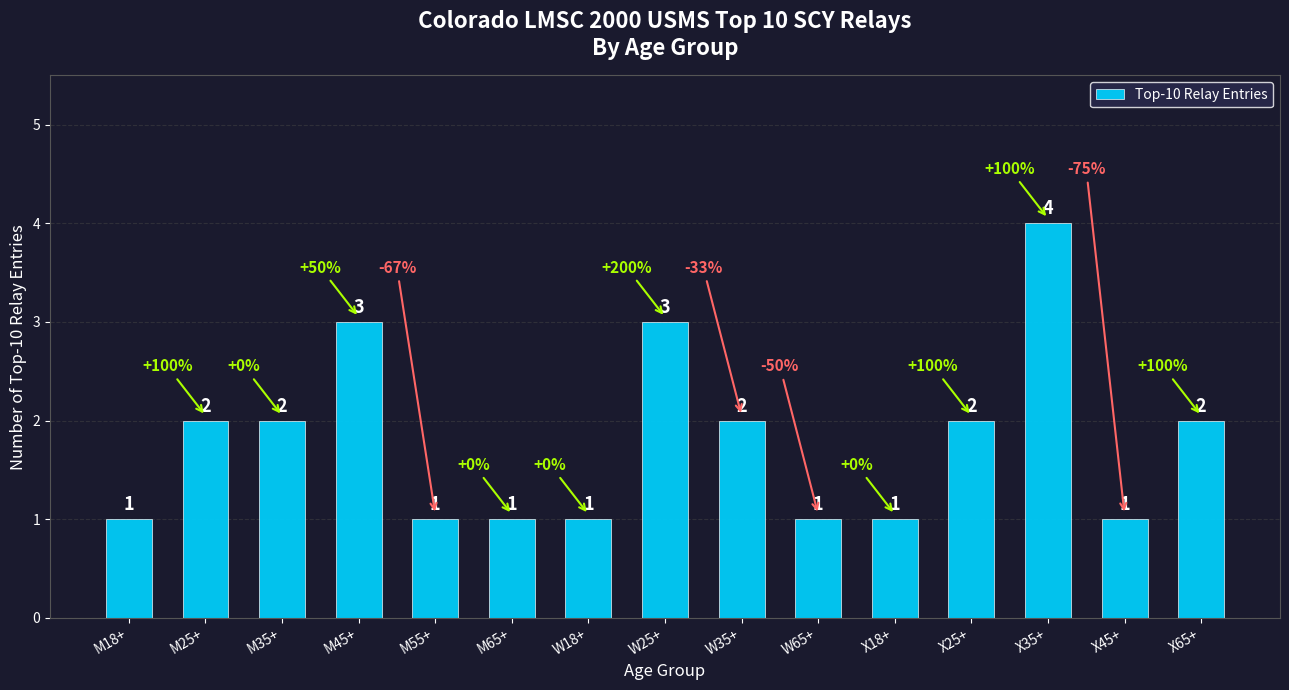

True or false: the data shows 1 at X18+.

True